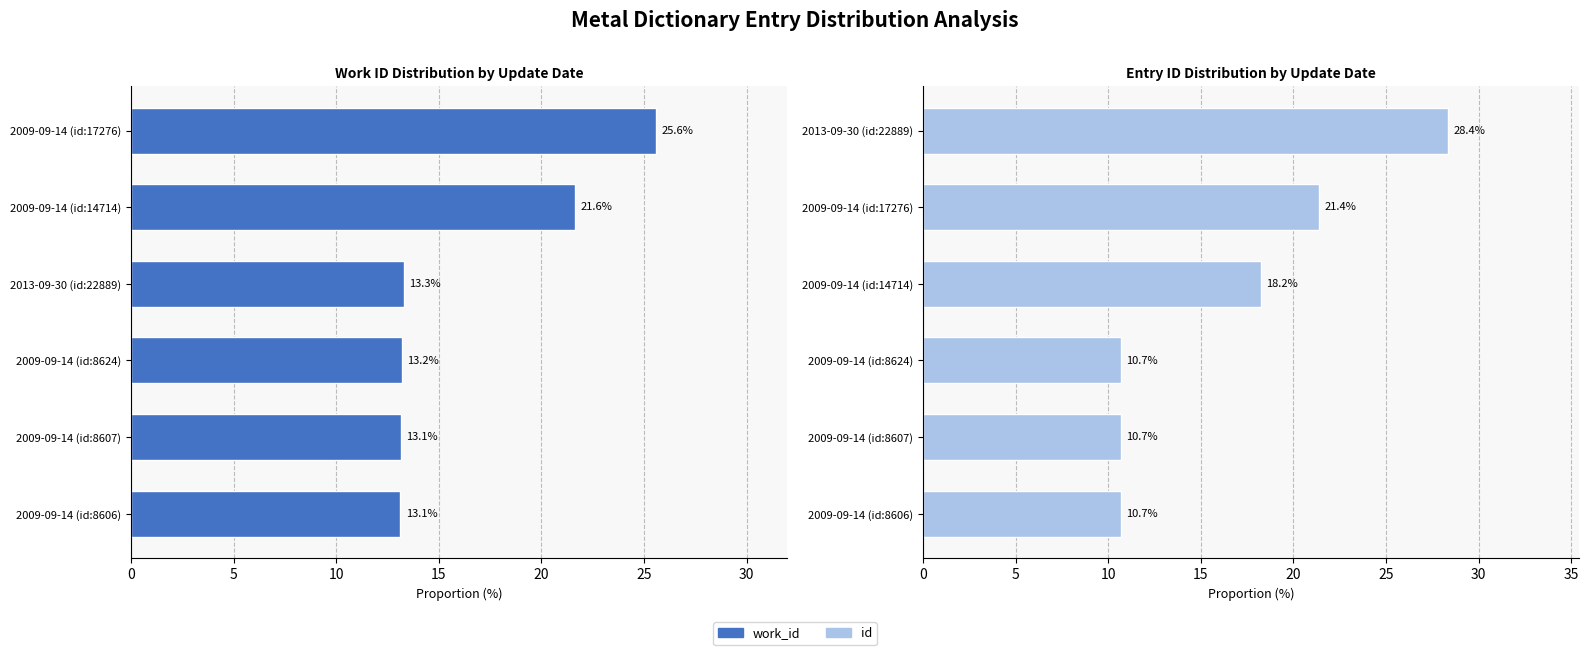

How many data points in Entry ID Distribution by Update Date are less than 18?

3